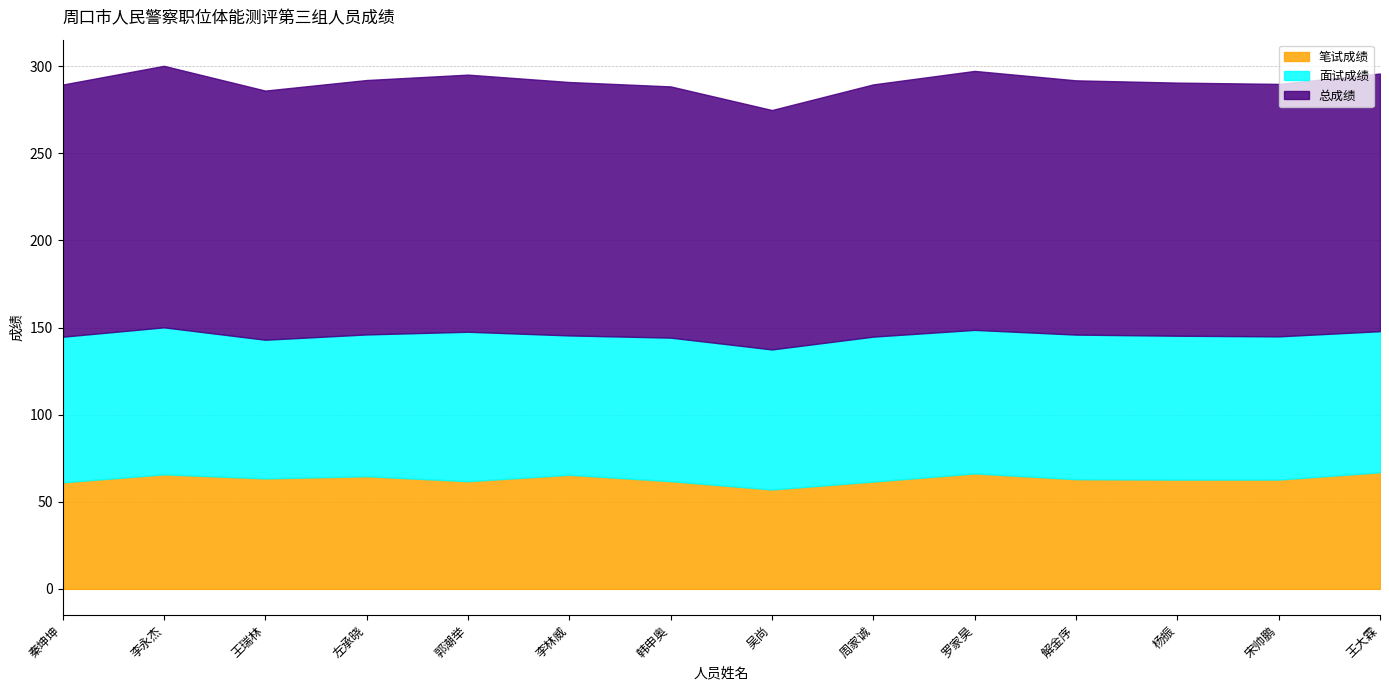

At which label does 总成绩 reach its peak?

李永杰